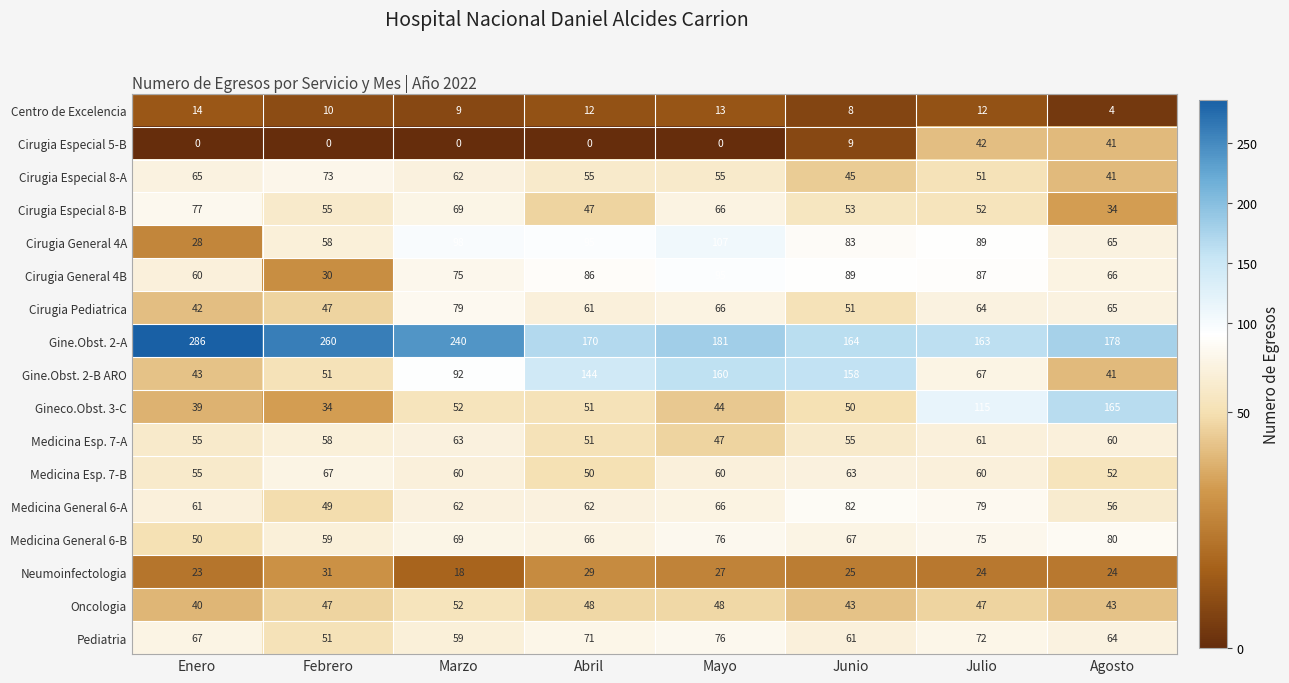

What is the sum of the Medicina General 6-A values at Abril and Enero?

123